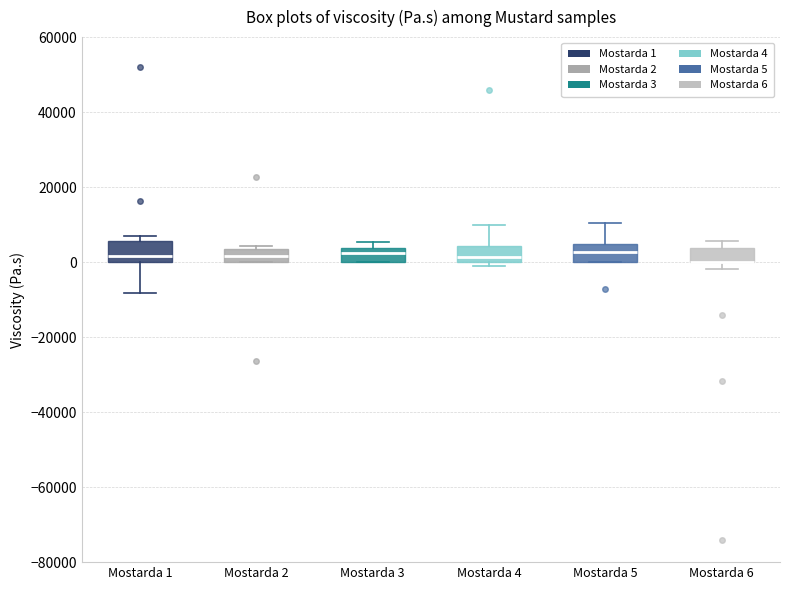

Reading left to right, transcribe this box plot: for each box, give where its median line is, the range the box spans, and where its two whiskers end, as read against the y-axis. The values are not printed on the chart, so give them approximately, as read against the axis.

Mostarda 1: median 2000, box 0 to 6000, whiskers -8000 to 6000 (just above the box's upper edge)
Mostarda 2: median 2000, box 0 to 4000, whiskers 0 to 4000 (just above the box's upper edge)
Mostarda 3: median 2000, box 0 to 4000, whiskers 0 to 6000
Mostarda 4: median 2000, box 0 to 4000, whiskers -2000 to 10000
Mostarda 5: median 2000, box 0 to 4000, whiskers 0 to 10000
Mostarda 6: median 0 (drawn on the box's lower edge), box 0 to 4000, whiskers -2000 to 6000